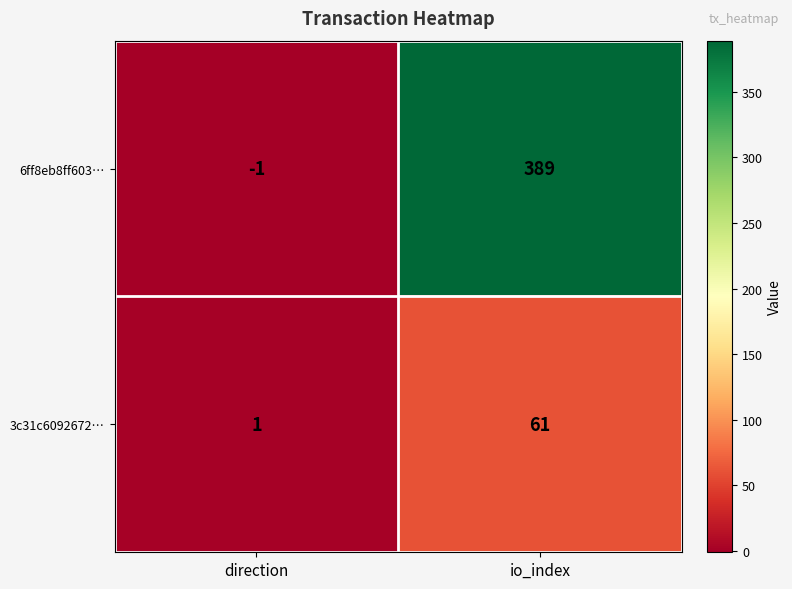

List the series in order of their peak value, highest first.

6ff8eb8ff603…, 3c31c6092672…